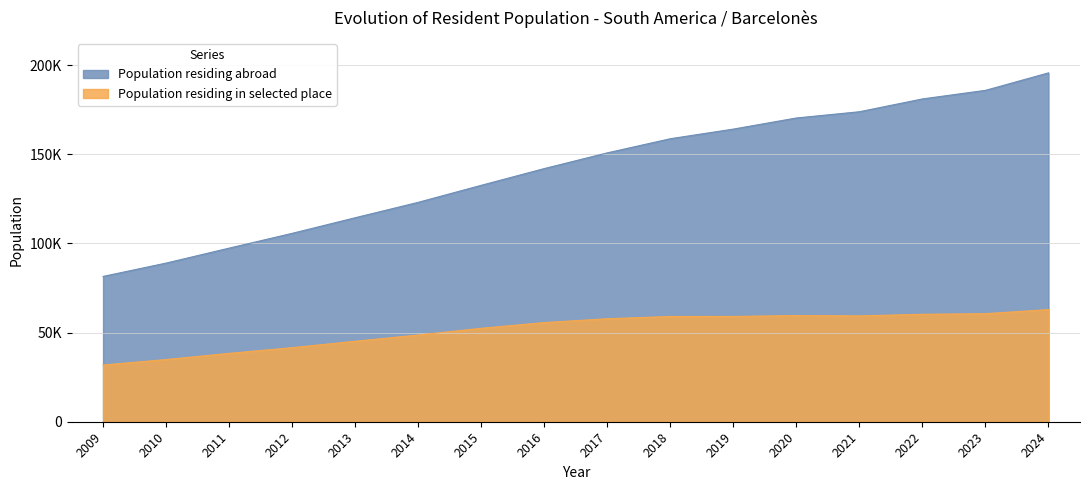

What is the difference between the second highest and second lowest values in the Population residing abroad series?

96873